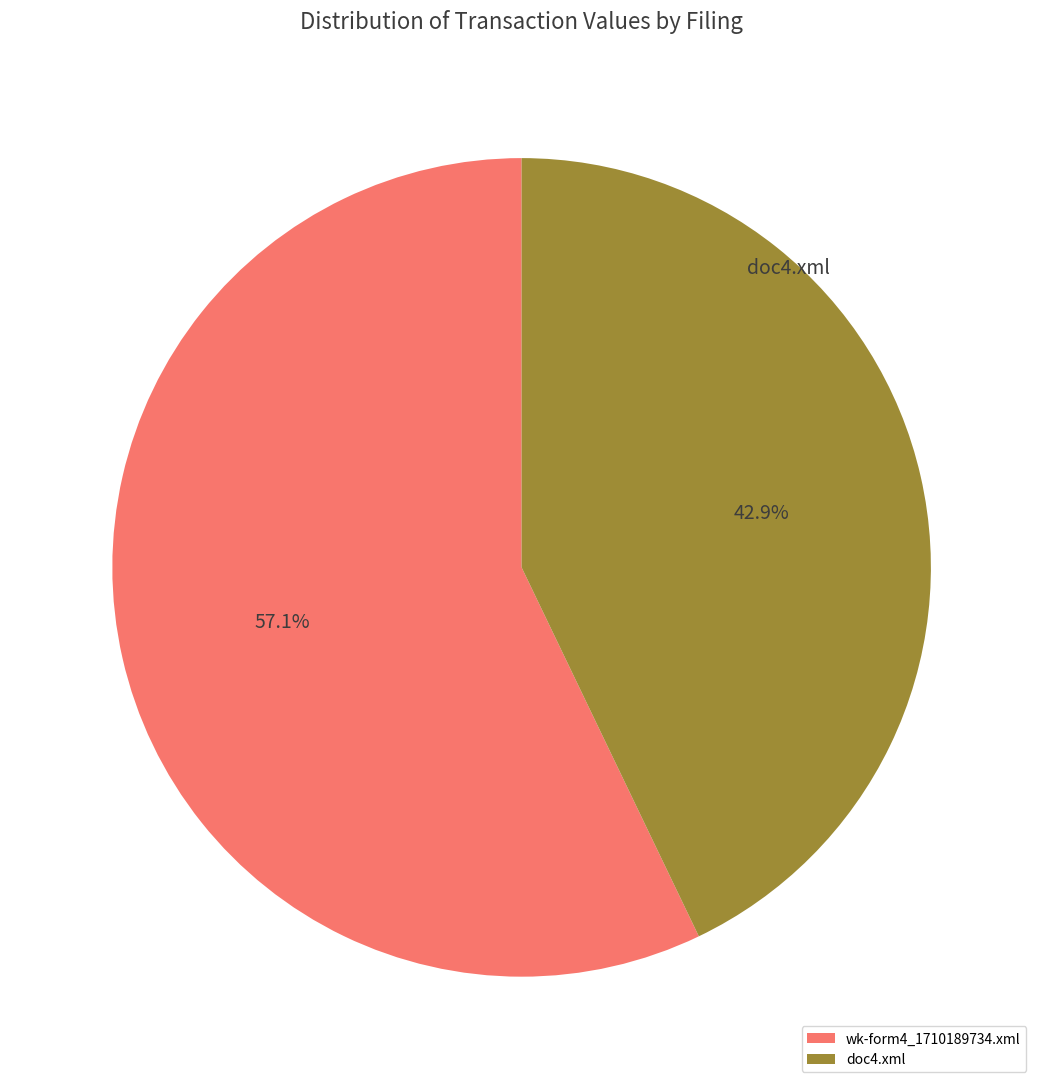

Between wk-form4_1710189734.xml and doc4.xml, which is larger?

wk-form4_1710189734.xml